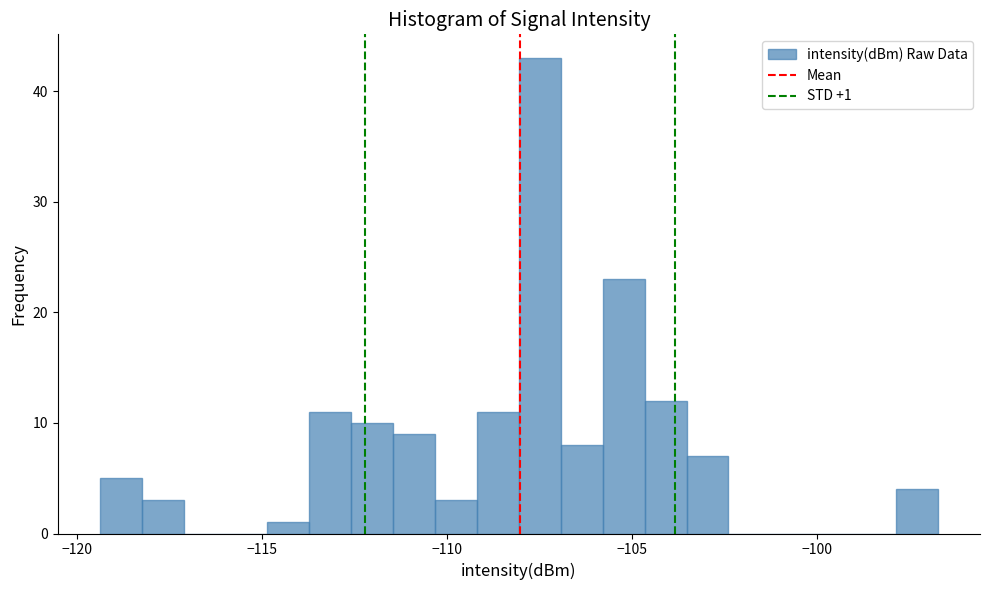

Read against the x-axis, roughly where is the centre of the tallest bar?

-107.5